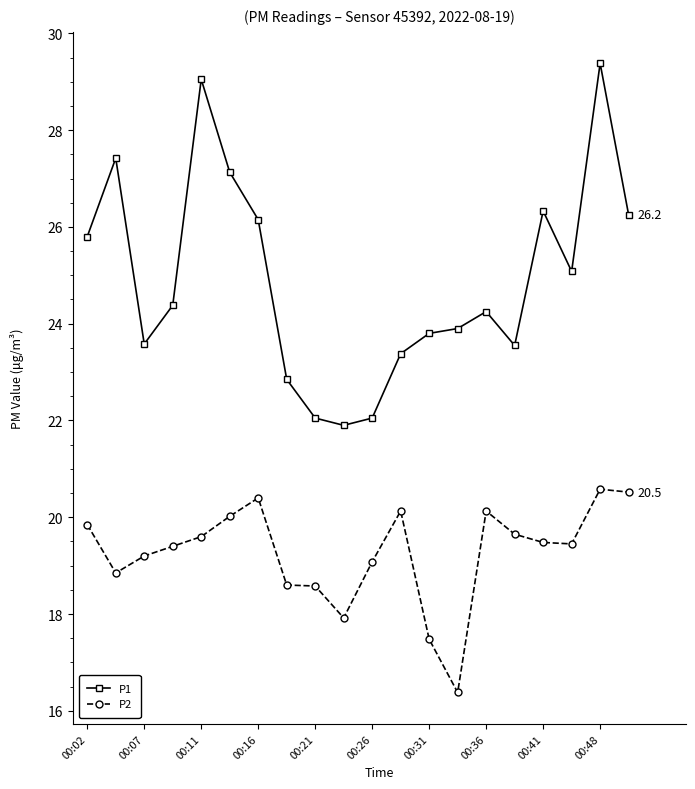

What is the lowest value of the P2 series?

16.4